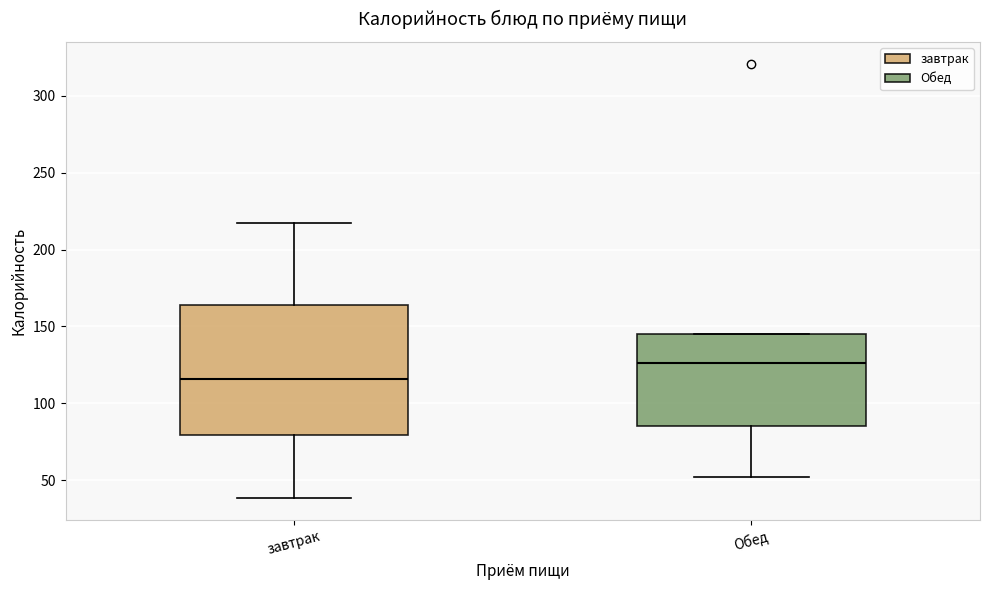

Which box has the highest median line?

Обед